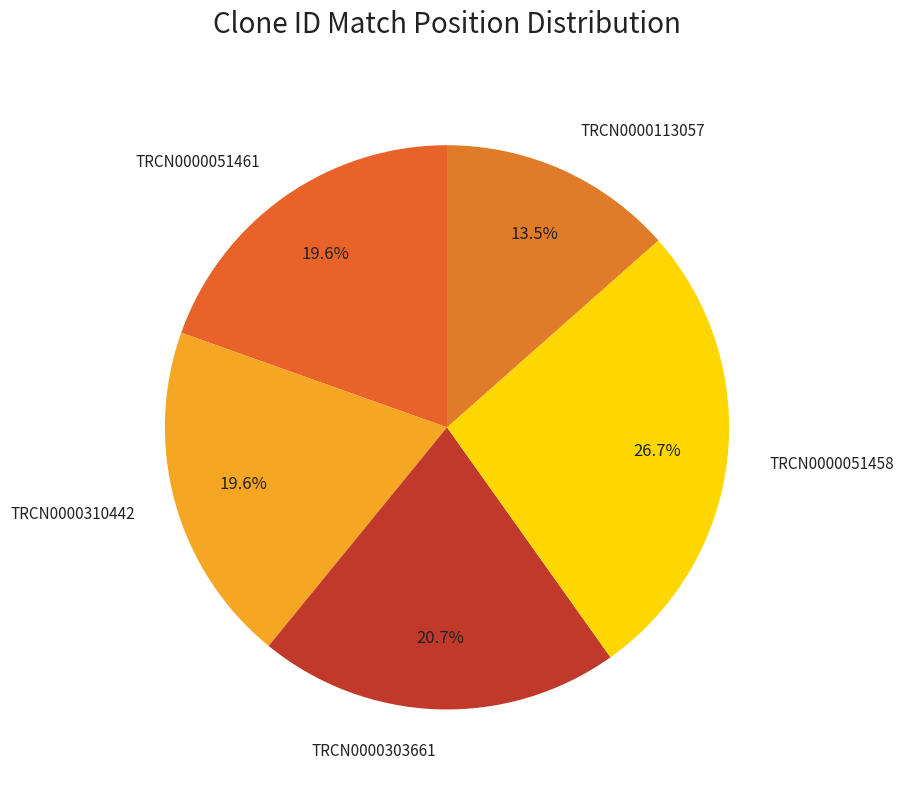

Which category has the smallest portion of the pie?

TRCN0000113057